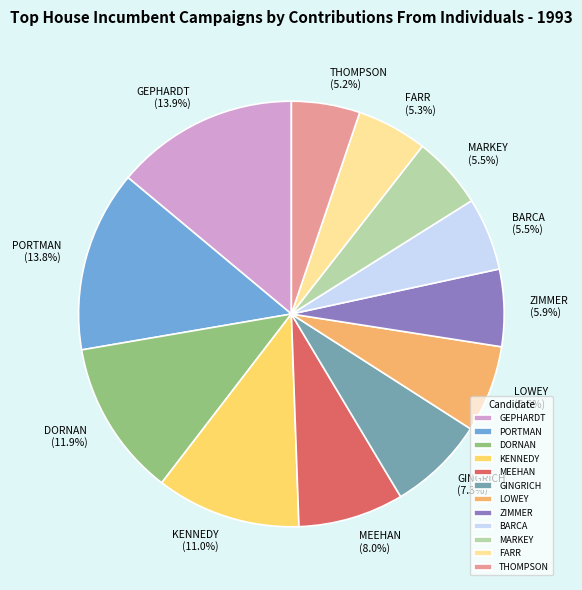

What portion of the pie excludes THOMPSON?

94.8%